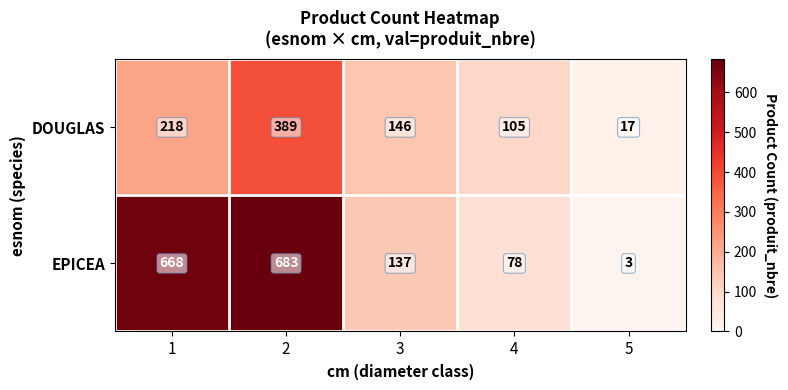

Reading right to left, list all the values displayed in this chart.

DOUGLAS: 17	105	146	389	218
EPICEA: 3	78	137	683	668